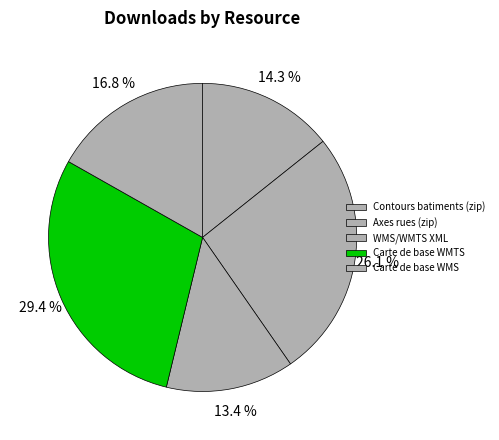

Count the number of slices in the pie.

5